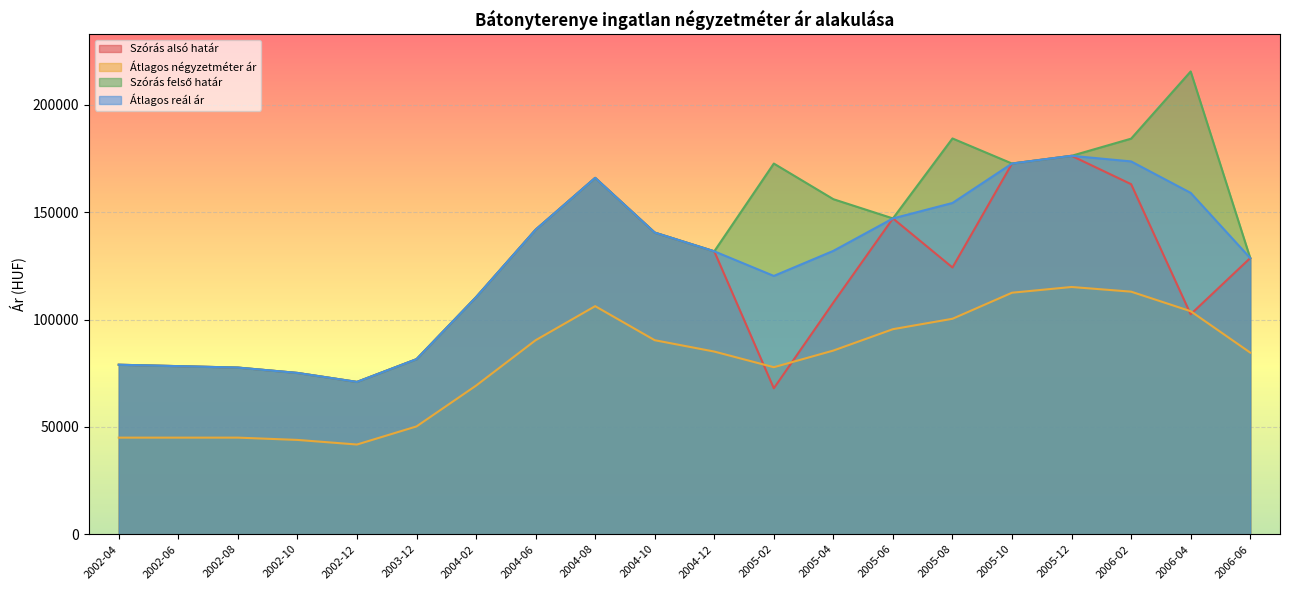

At which label does Átlagos négyzetméter ár first exceed 85563?

2004-06